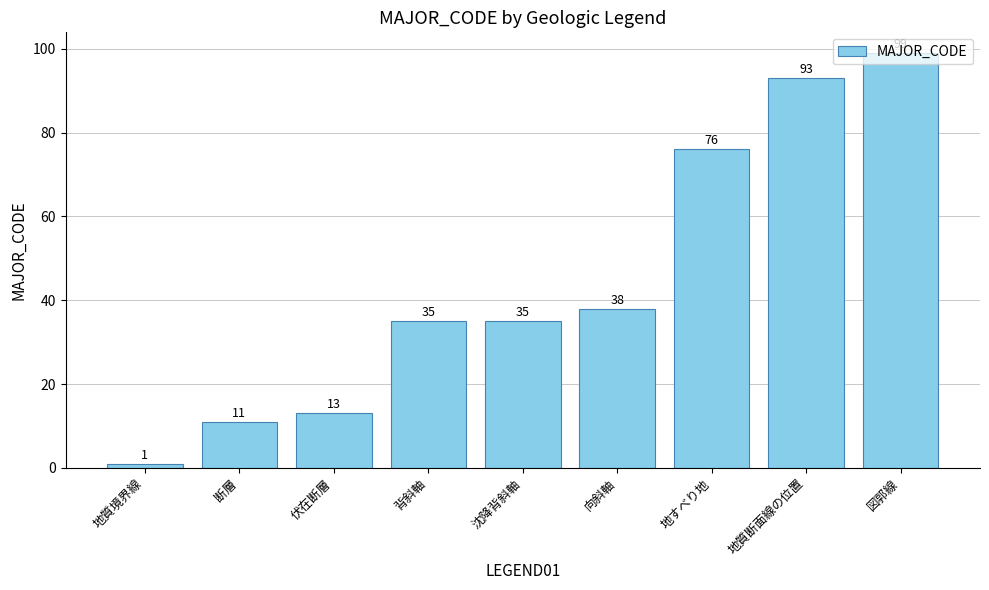

Is it true that the value at 図郭線 is 23?

False